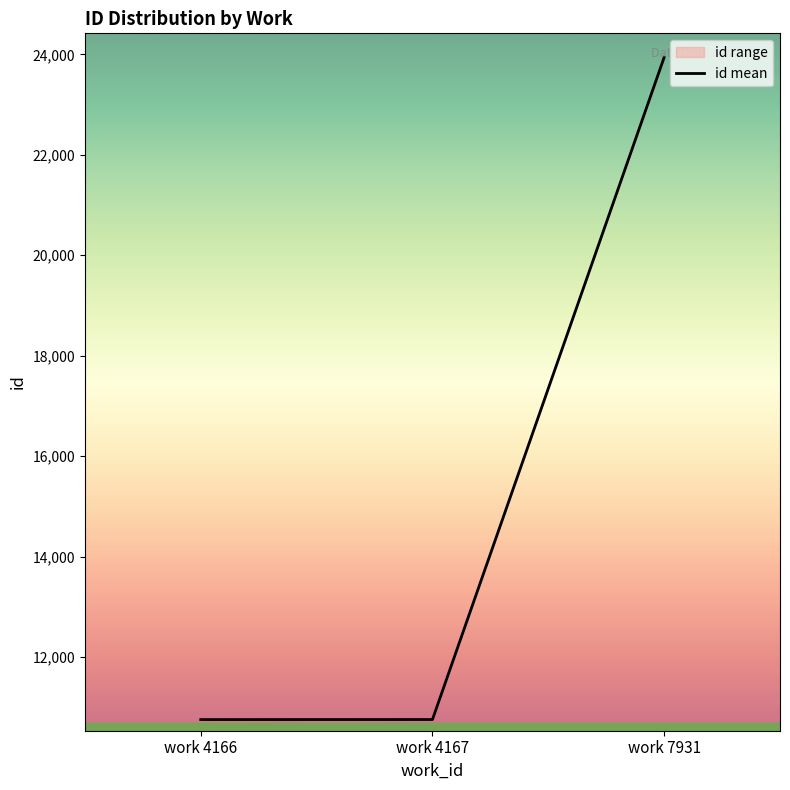

How many values in the id mean series exceed 10753?

2